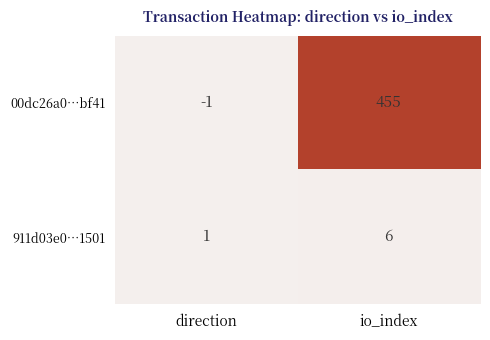

Which series has the widest spread of values?

00dc26a0…bf41